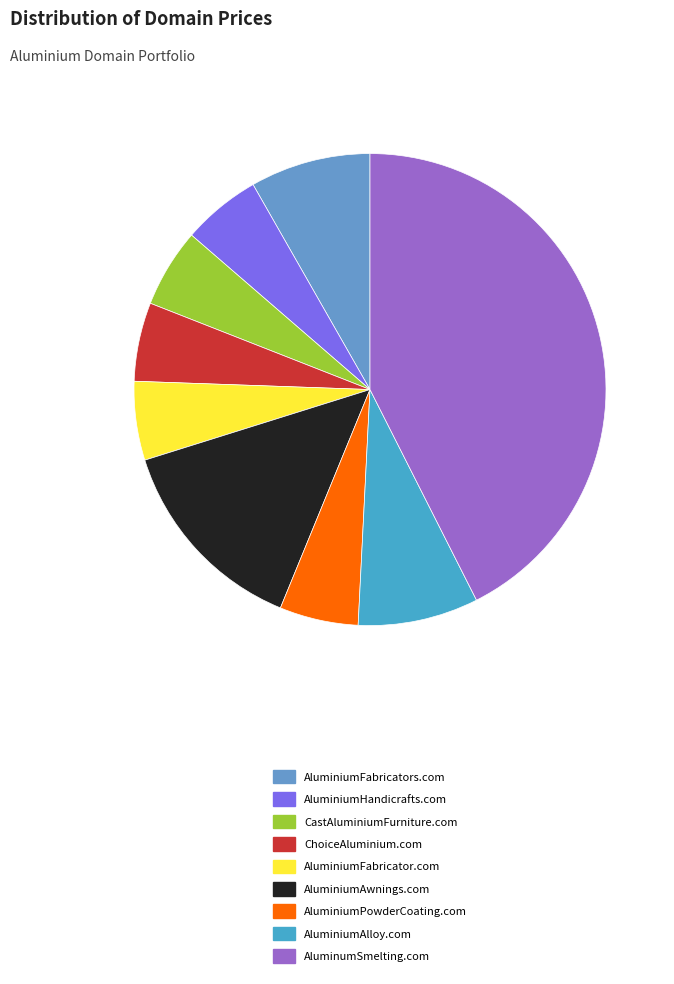

Which has a higher value, CastAluminiumFurniture.com or AluminiumFabricator.com?

CastAluminiumFurniture.com